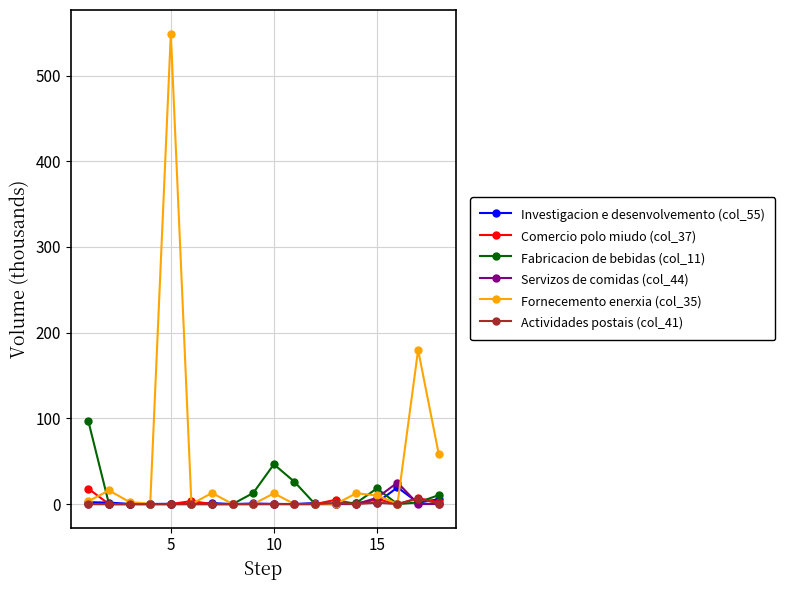

What is the highest value of the Investigacion e desenvolvemento (col_55) series?

19.5